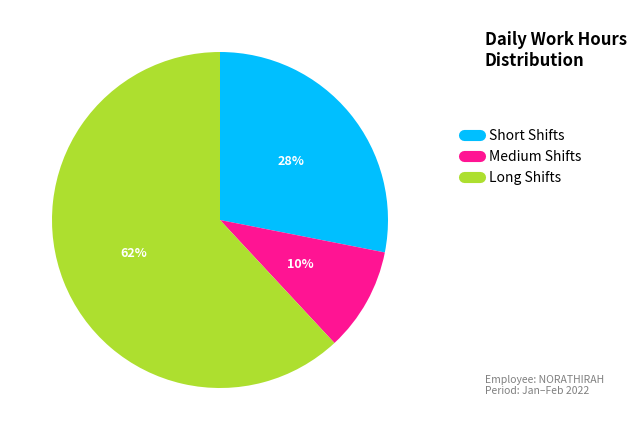

To the nearest percent, what is the average slice percentage?

33%